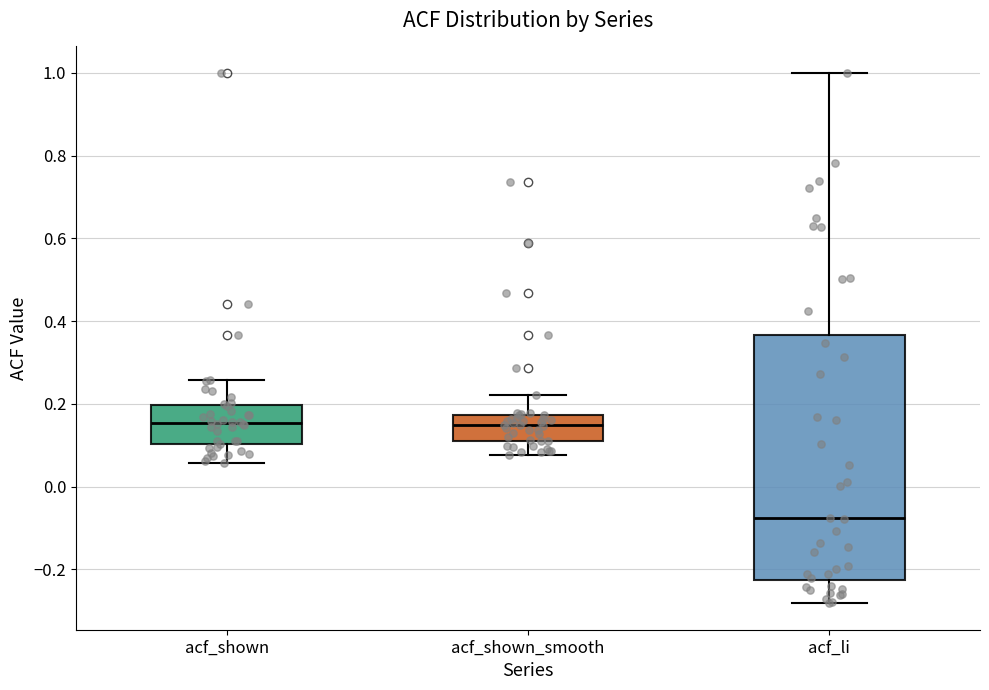

Which box has the lowest median line?

acf_li